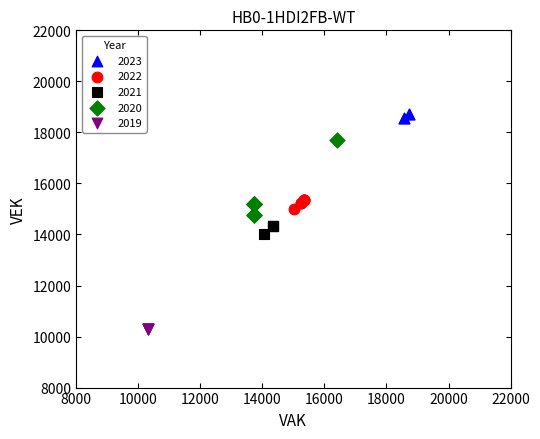

Which series has the widest spread of Y values?

2020